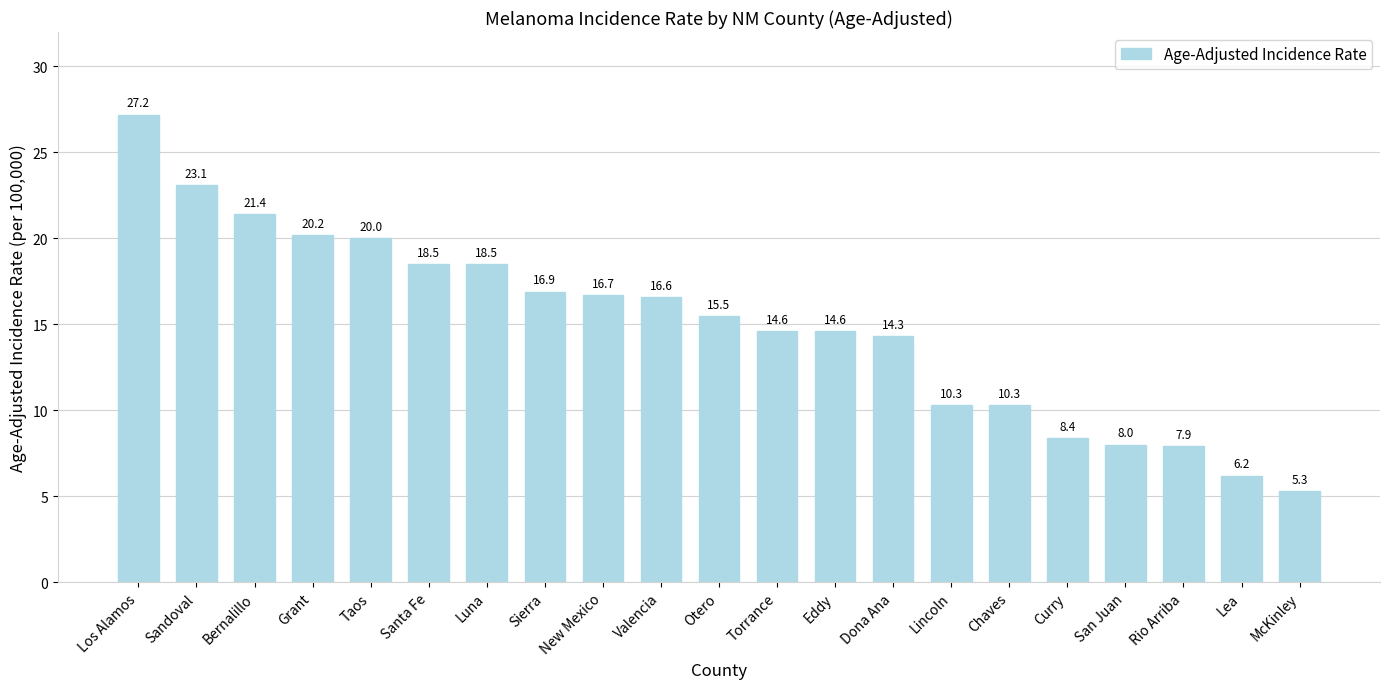

Which has a higher value, Lincoln or Sandoval?

Sandoval